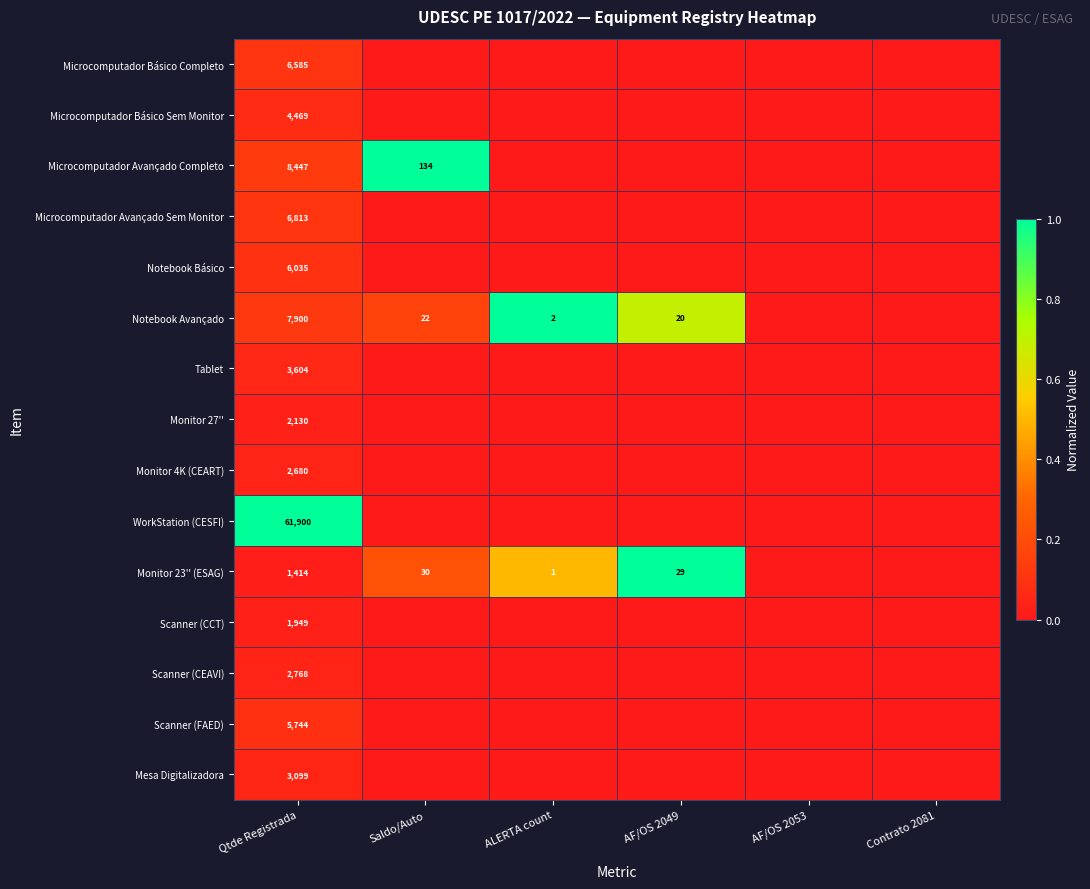

Rank the series at Qtde Registrada from highest to lowest value.

WorkStation (CESFI), Microcomputador Avançado Completo, Notebook Avançado, Microcomputador Avançado Sem Monitor, Microcomputador Básico Completo, Notebook Básico, Scanner (FAED), Microcomputador Básico Sem Monitor, Tablet, Mesa Digitalizadora, Scanner (CEAVI), Monitor 4K (CEART), Monitor 27'', Scanner (CCT), Monitor 23'' (ESAG)